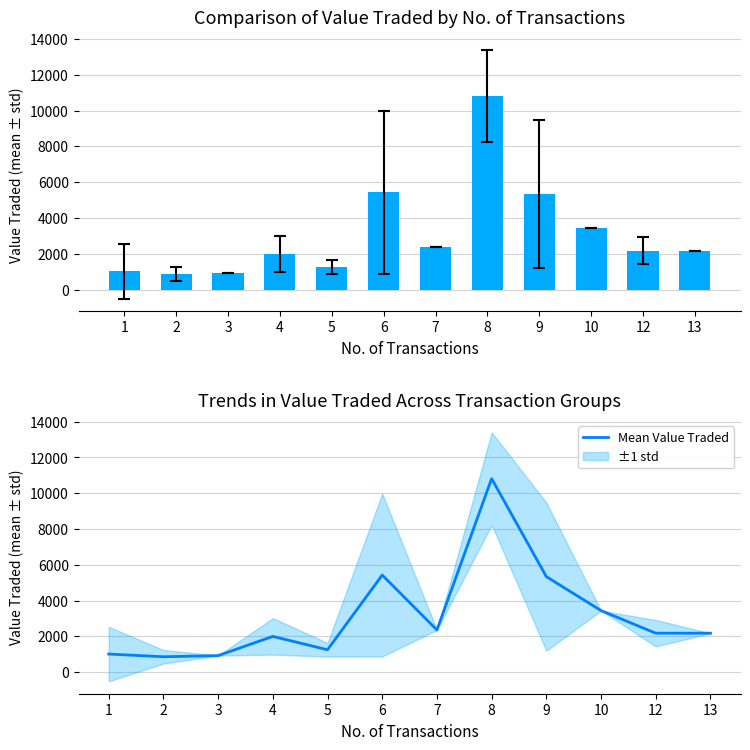

Reading left to right, list all the values displayed in this chart.

Value Traded: 1014.0	862.5	927.0	1999.8	1253.5	5429.3	2360.0	10816.3	5340.0	3441.0	2178.5	2179.0
Mean Value Traded: 1014.0	862.5	927.0	1999.8	1253.5	5429.3	2360.0	10816.3	5340.0	3441.0	2178.5	2179.0